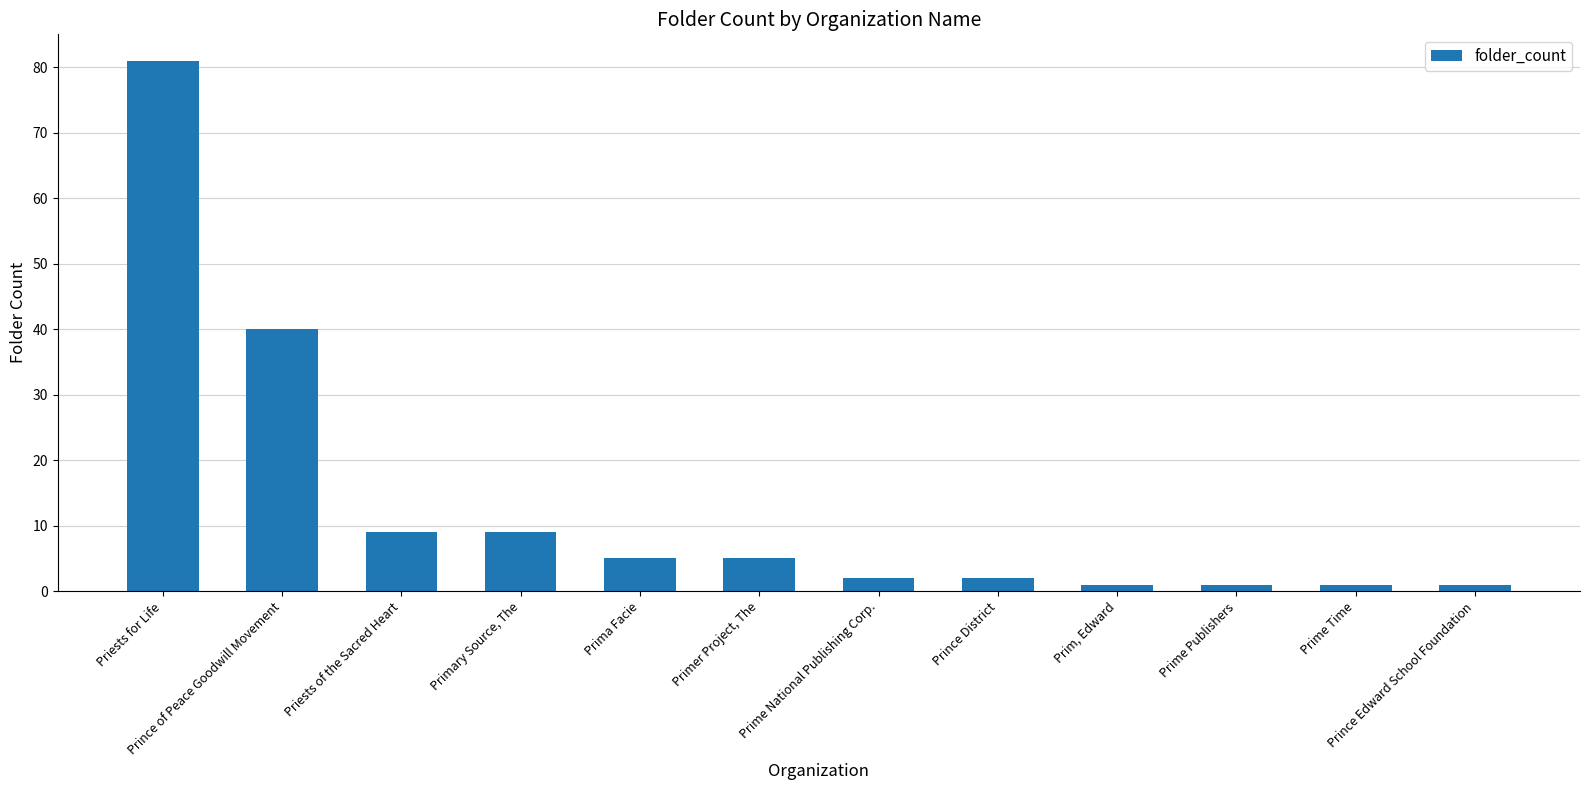

Reading right to left, what are all the values shown in this chart?

1	1	1	1	2	2	5	5	9	9	40	81